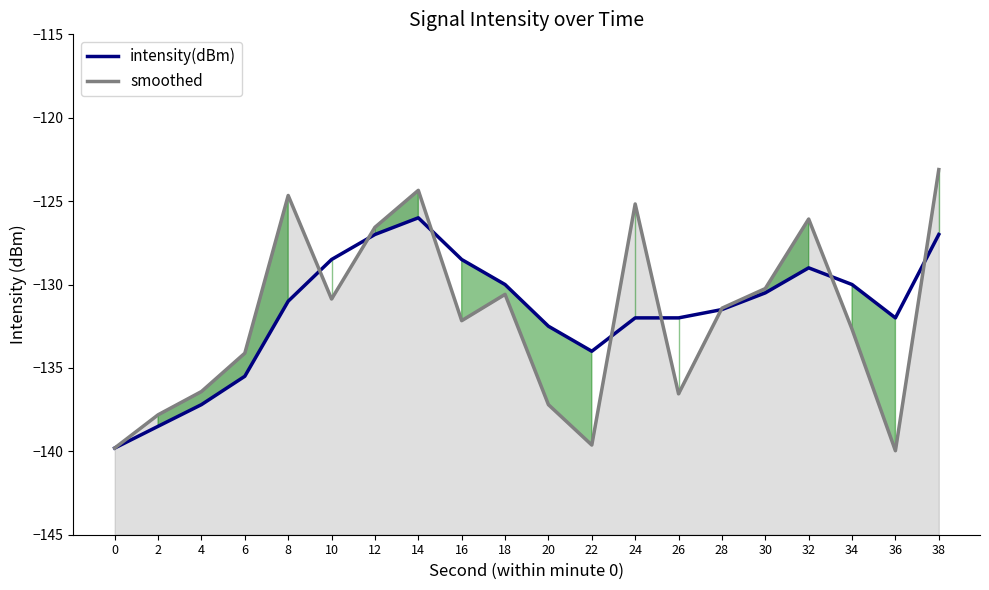

Reading right to left, transcribe all the data shown in this chart.

intensity(dBm): 38=-127.0	36=-132.0	34=-130.0	32=-129.0	30=-130.5	28=-131.5	26=-132.0	24=-132.0	22=-134.0	20=-132.5	18=-130.0	16=-128.5	14=-126.0	12=-127.0	10=-128.5	8=-131.0	6=-135.5	4=-137.2	2=-138.5	0=-139.8
smoothed: 38=-123.1	36=-140.0	34=-132.7	32=-126.1	30=-130.2	28=-131.4	26=-136.6	24=-125.2	22=-139.6	20=-137.2	18=-130.6	16=-132.2	14=-124.4	12=-126.6	10=-130.9	8=-124.7	6=-134.1	4=-136.4	2=-137.8	0=-139.8